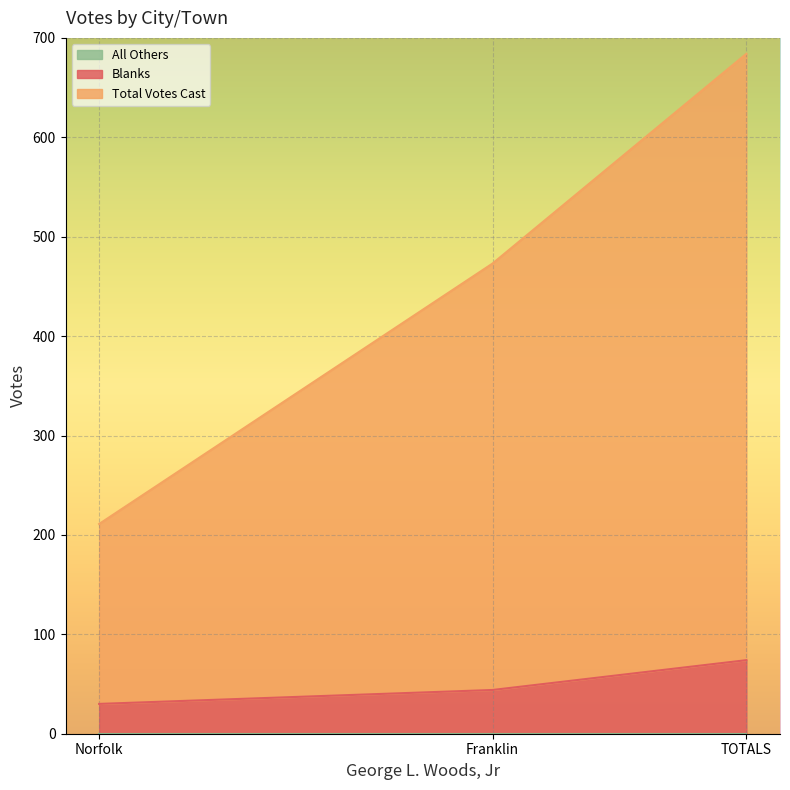

Which label corresponds to the smallest value in the chart?

Franklin